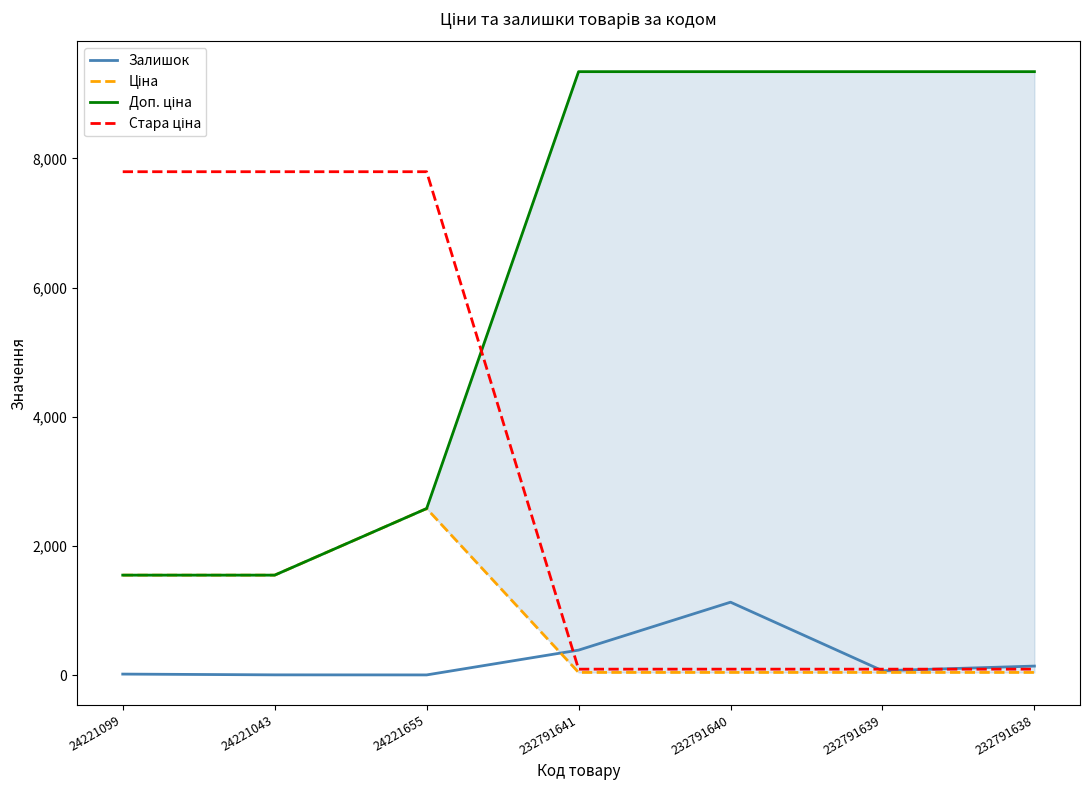

Which category has the lowest value across all series?

24221655